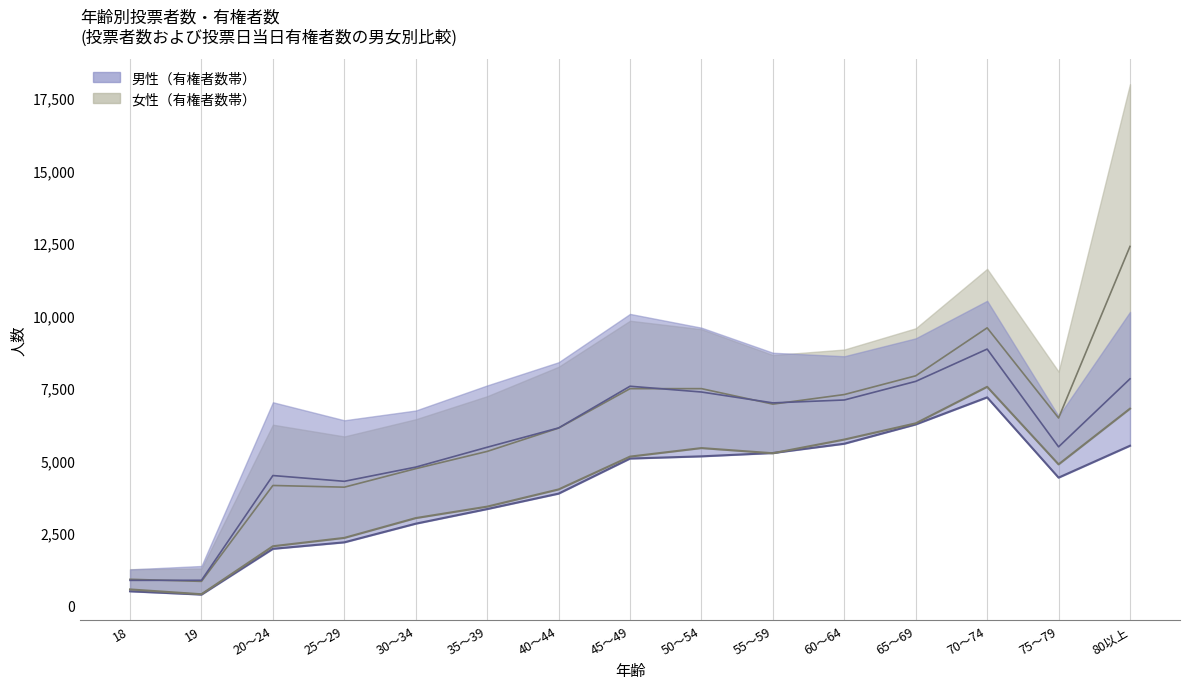

At which category does 投票者数（女性） reach its first local valley?

19